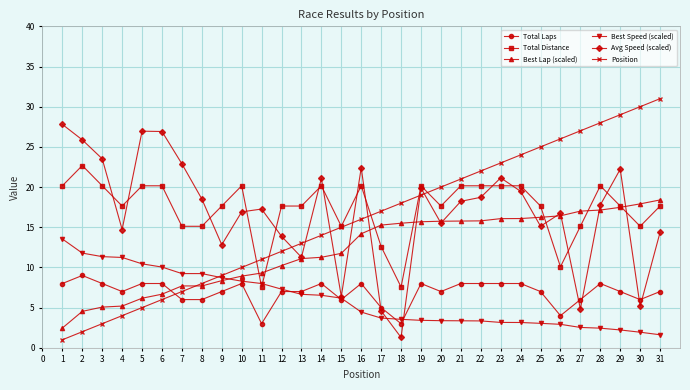

At 25, list the series in order from largest to smallest.

Position, Total Distance, Best Lap (scaled), Avg Speed (scaled), Total Laps, Best Speed (scaled)